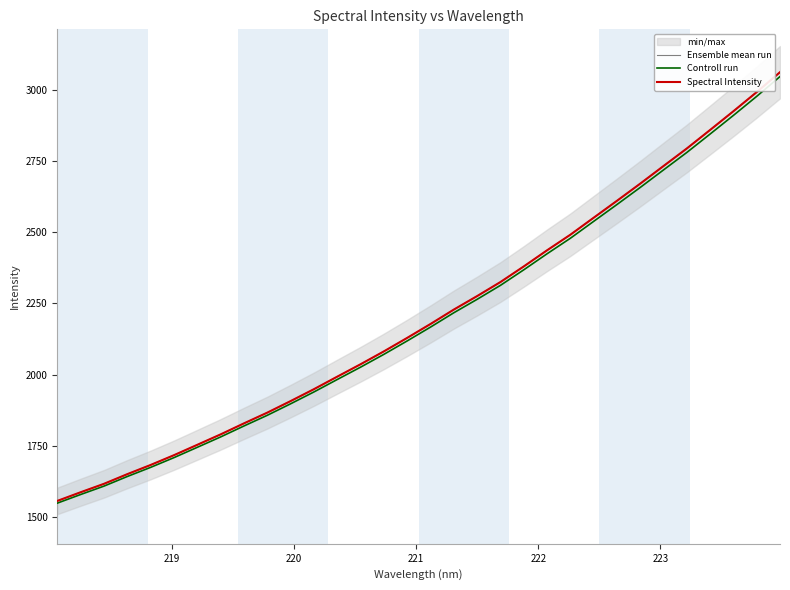

True or false: Controll run and Spectral Intensity cross at least once.

False